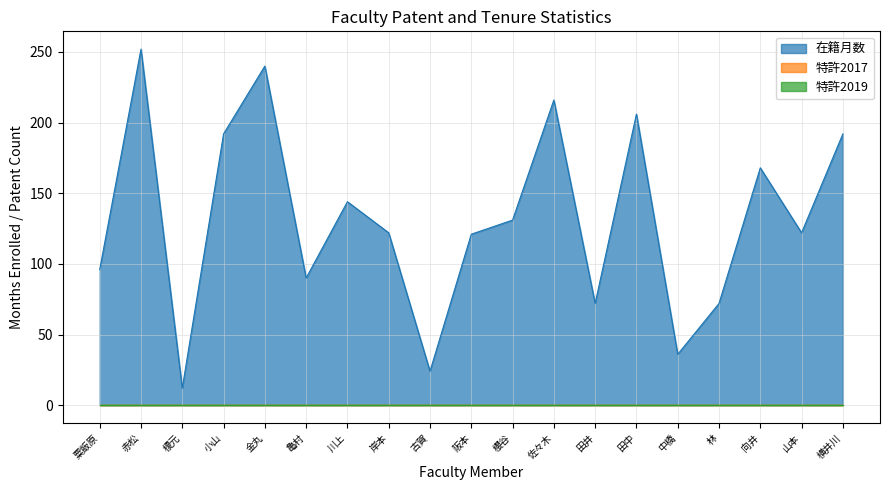

What is the label of the 19th point from the left?

横井川